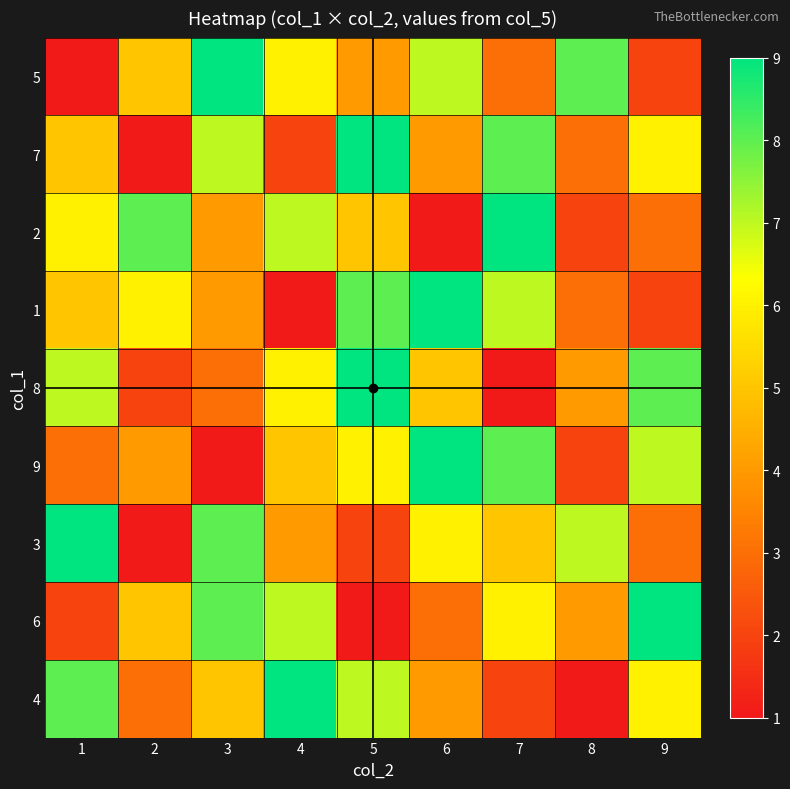

Between 9 and 7, which is larger?

7